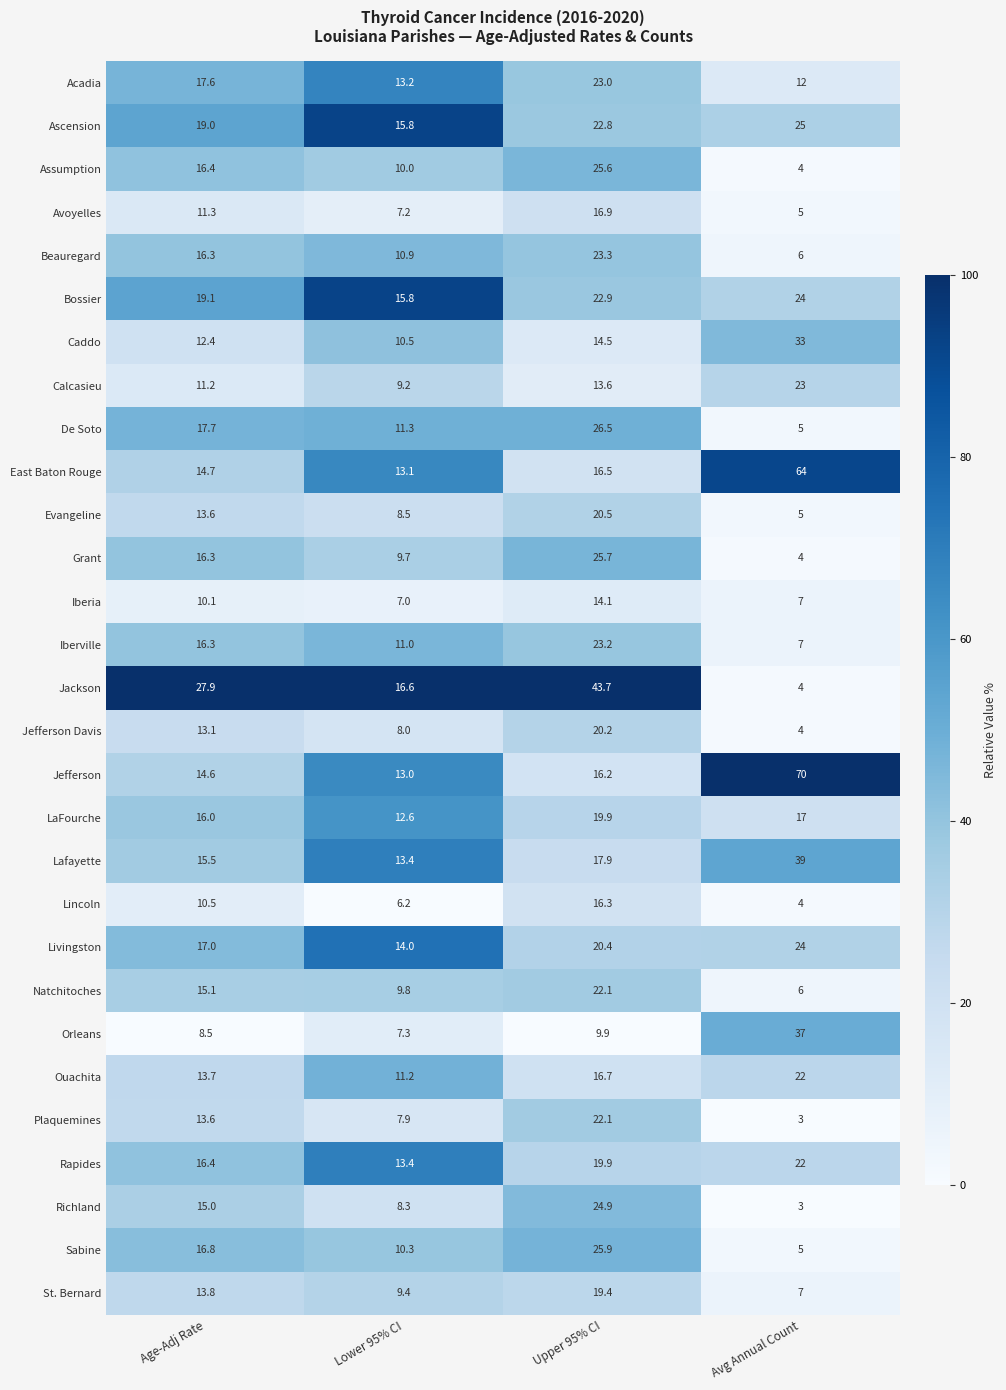

What is the spread (max minus min) of values at Lower 95% CI?

10.4